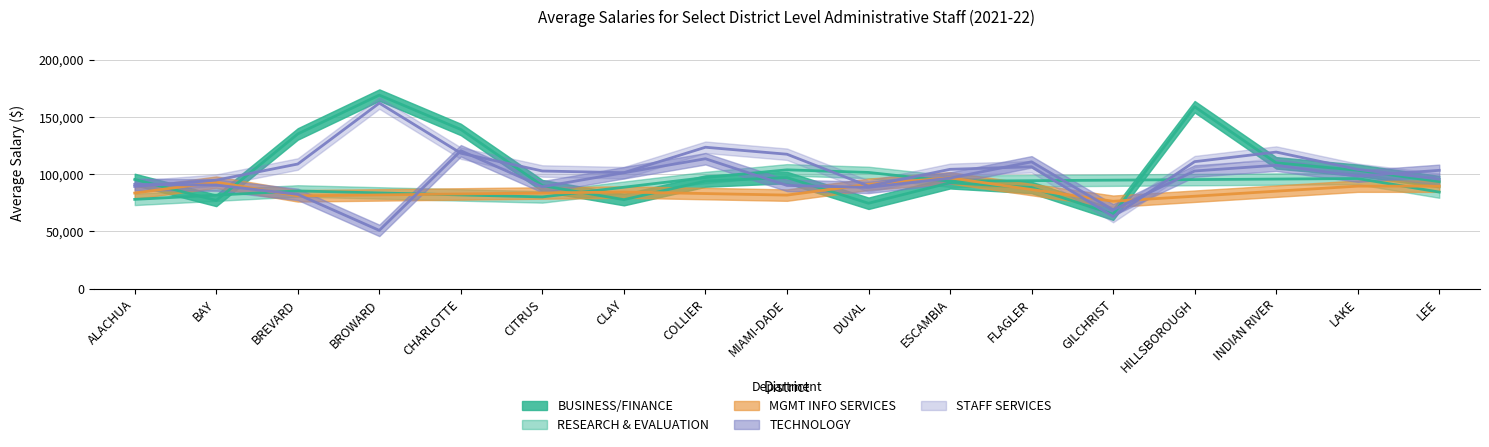

Which category has the lowest value in the BUSINESS/FINANCE series?

GILCHRIST